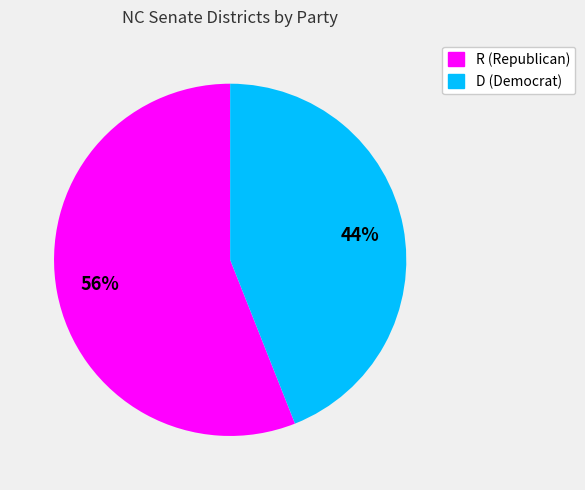

To the nearest percent, what portion does D represent?

44%